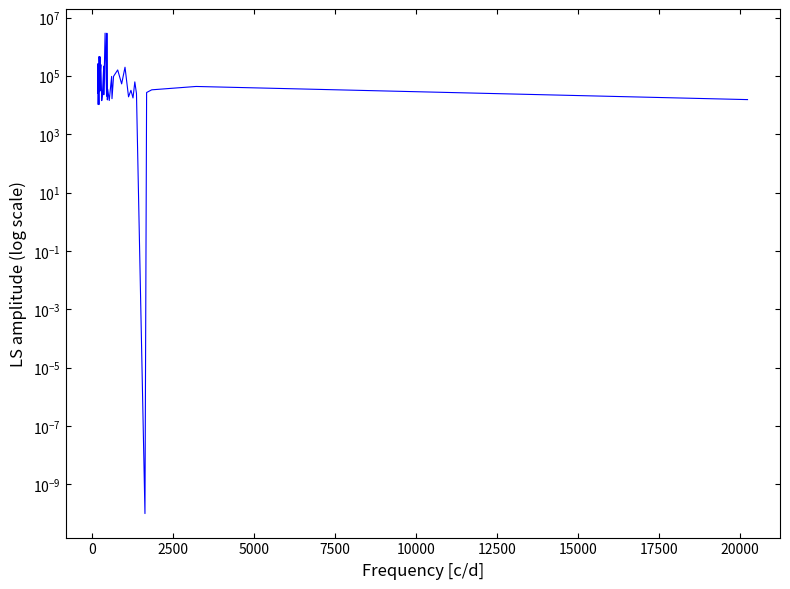

What is the sum of all values?

9526580.0